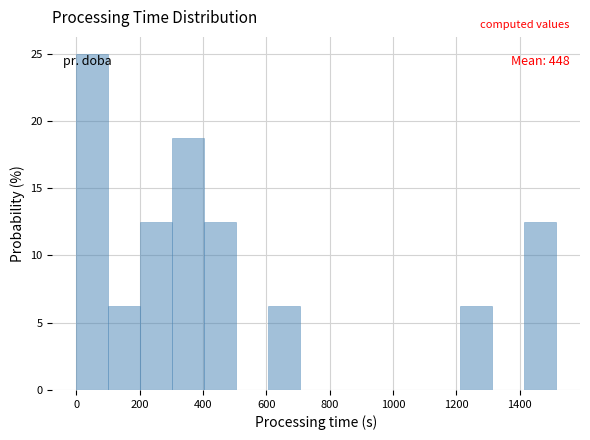

Over which range of the x-axis is the bar tallest?

0 to 100